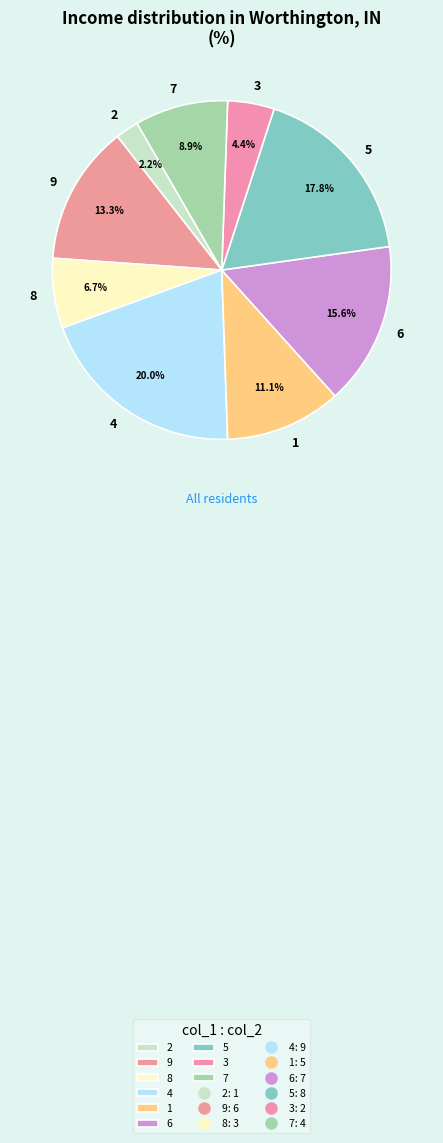

Is there a majority slice in this chart?

No